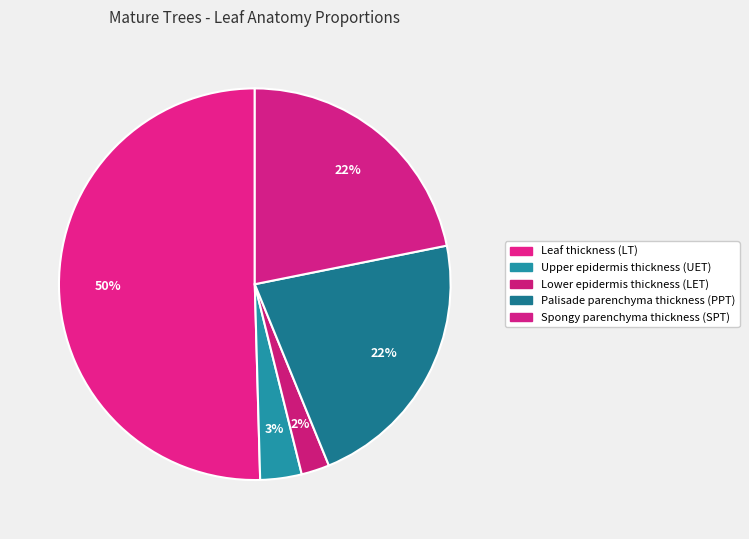

How many slices are in this pie chart?

5